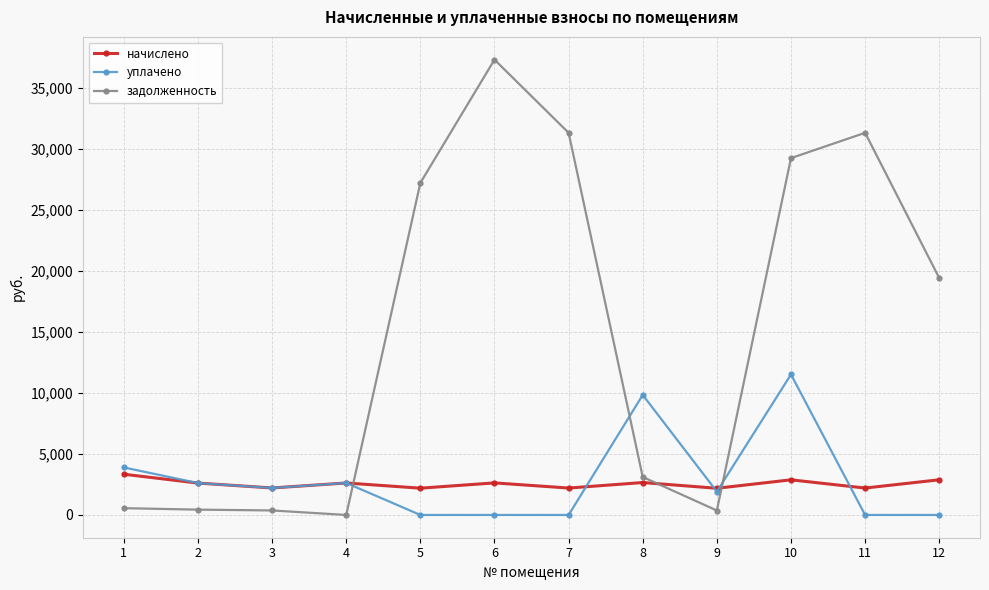

True or false: начислено and задолженность cross at least once.

True